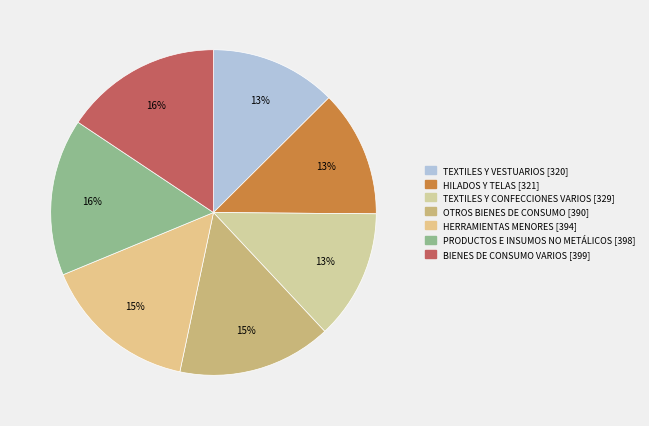

To the nearest percent, what is the average slice percentage?

14%